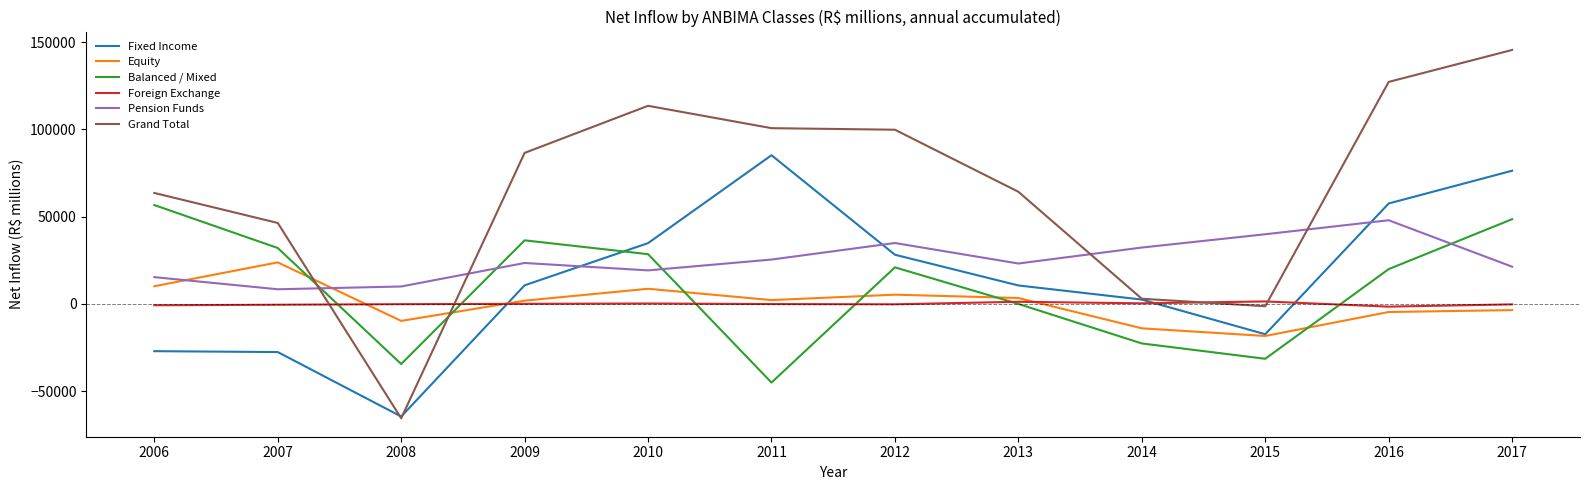

Between which two adjacent categories do Foreign Exchange and Balanced / Mixed first intersect?

2007 and 2008